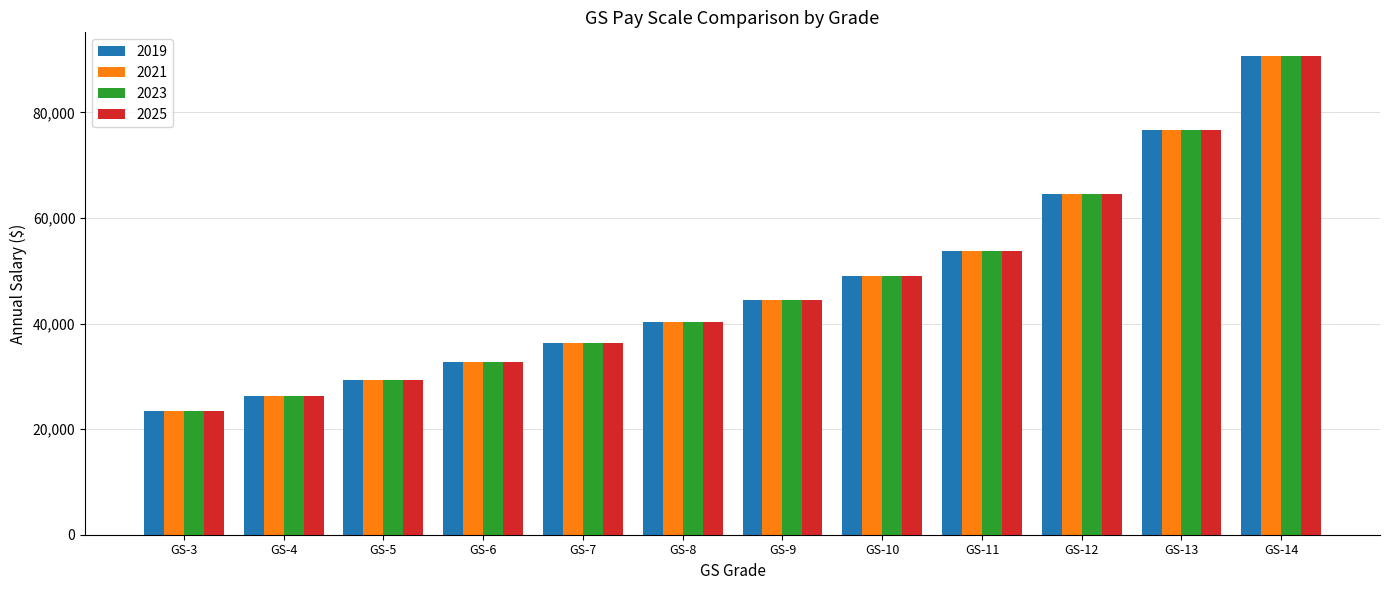

What is the minimum value shown in the chart?

23368